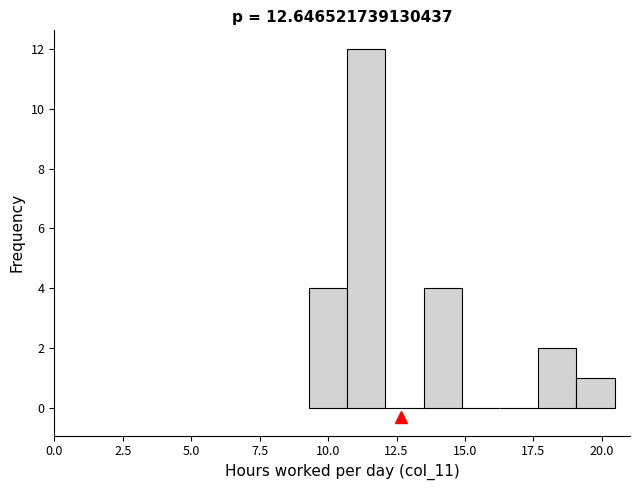

Around what value on the x-axis is the tallest bar? Give the approximate position of its centre, as read against the axis.

11.5